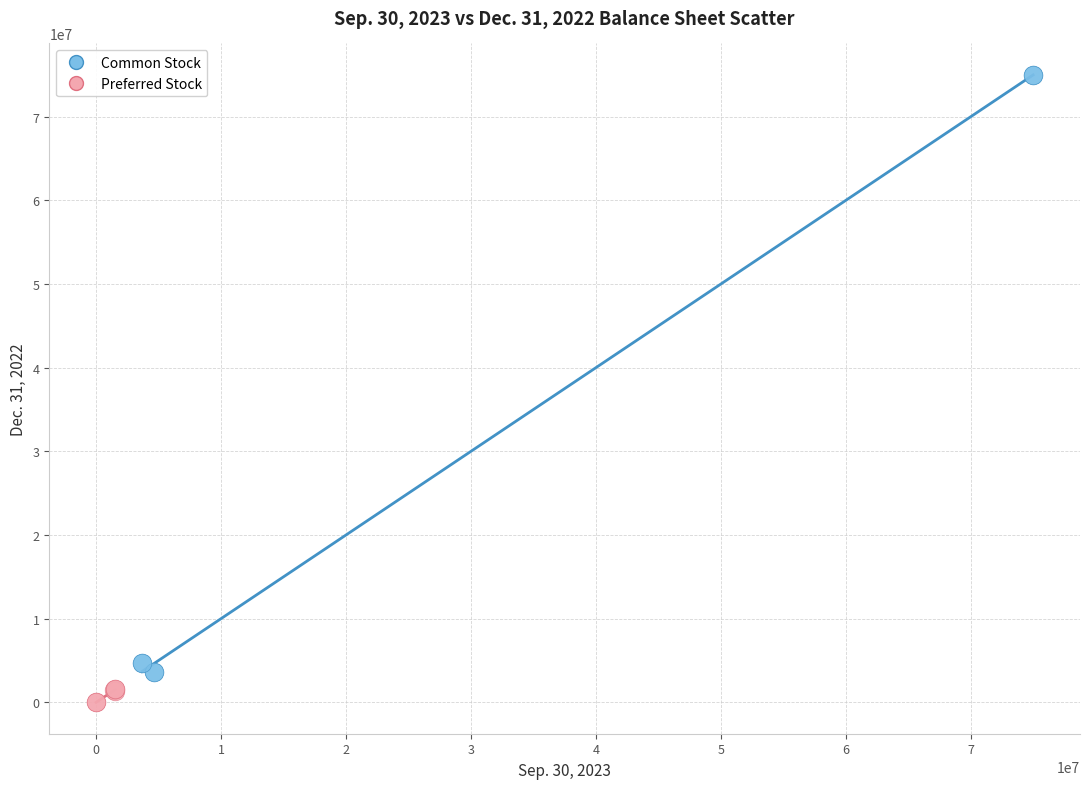

Which series reaches the maximum Y coordinate?

Common Stock